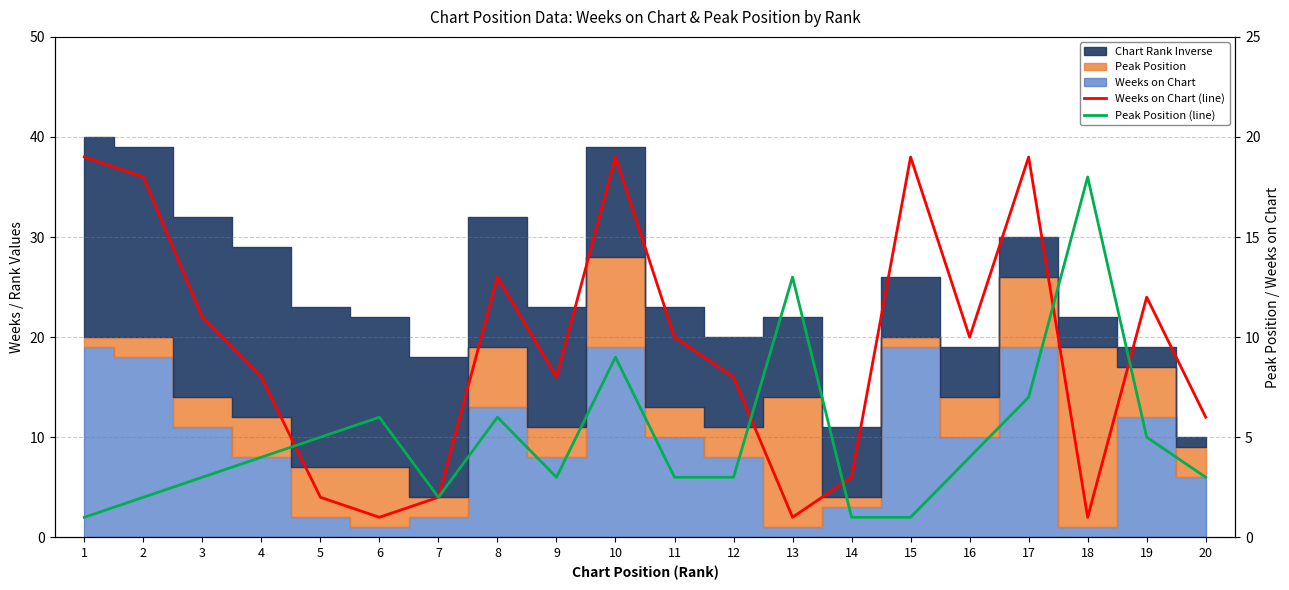

How many data points in Peak Position (line) are above 4?

8